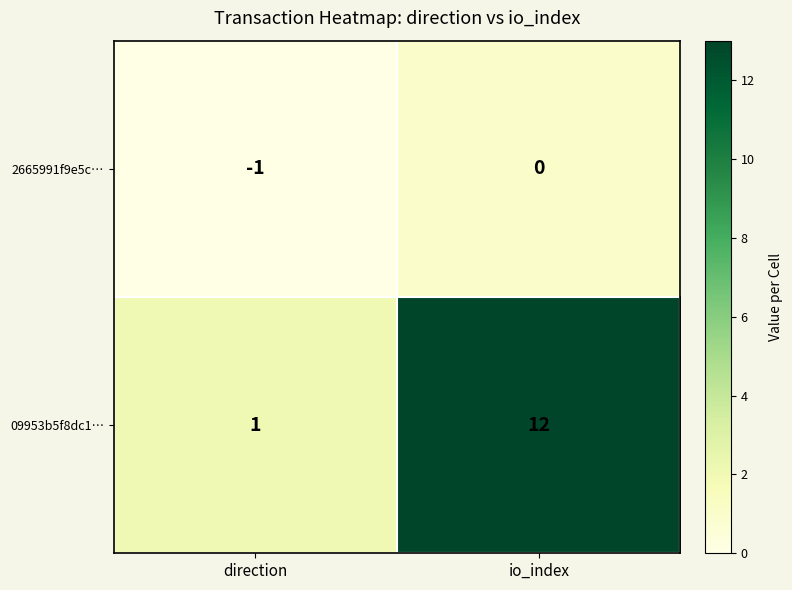

Is it true that 2665991f9e5c… equals 0 at direction?

False